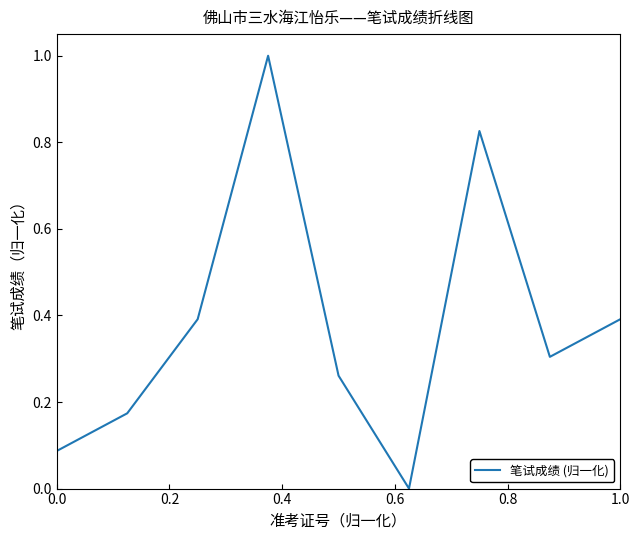

What is the maximum value shown in the chart?

1.0